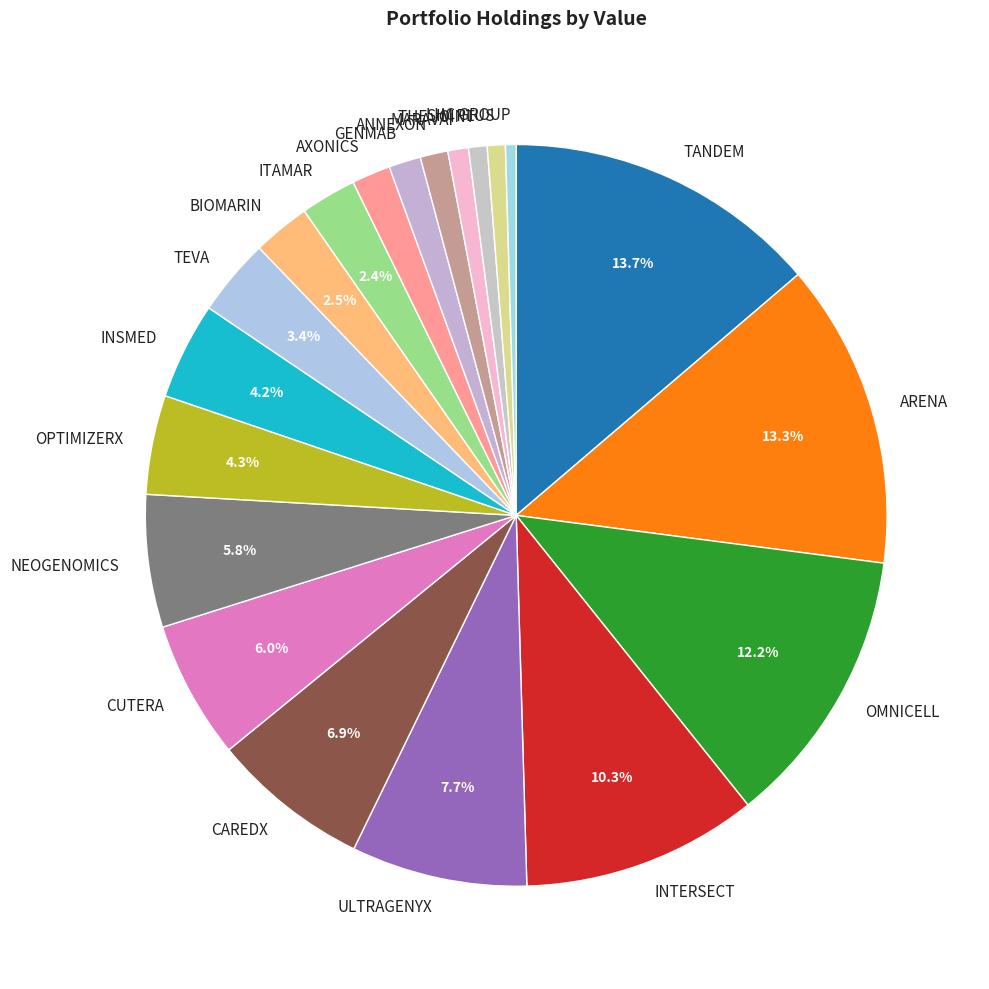

Is there any slice that represents more than half of the pie?

No